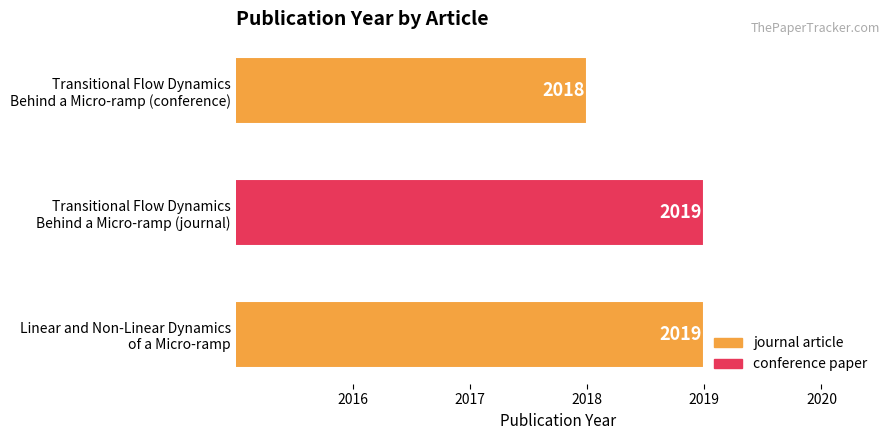

Reading bottom to top, list all the values displayed in this chart.

2019	2019	2018